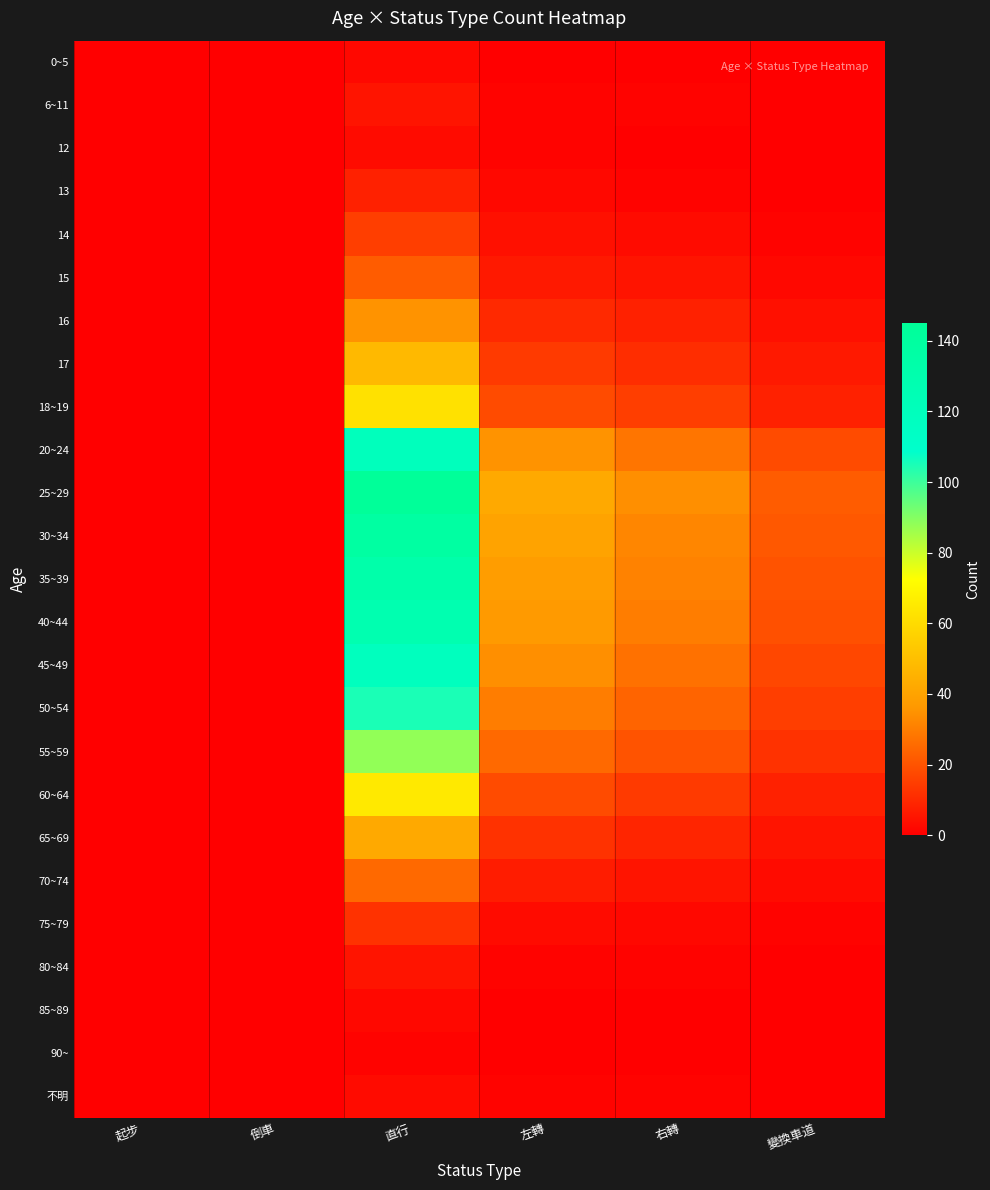

How many categories are shown in the chart?

6